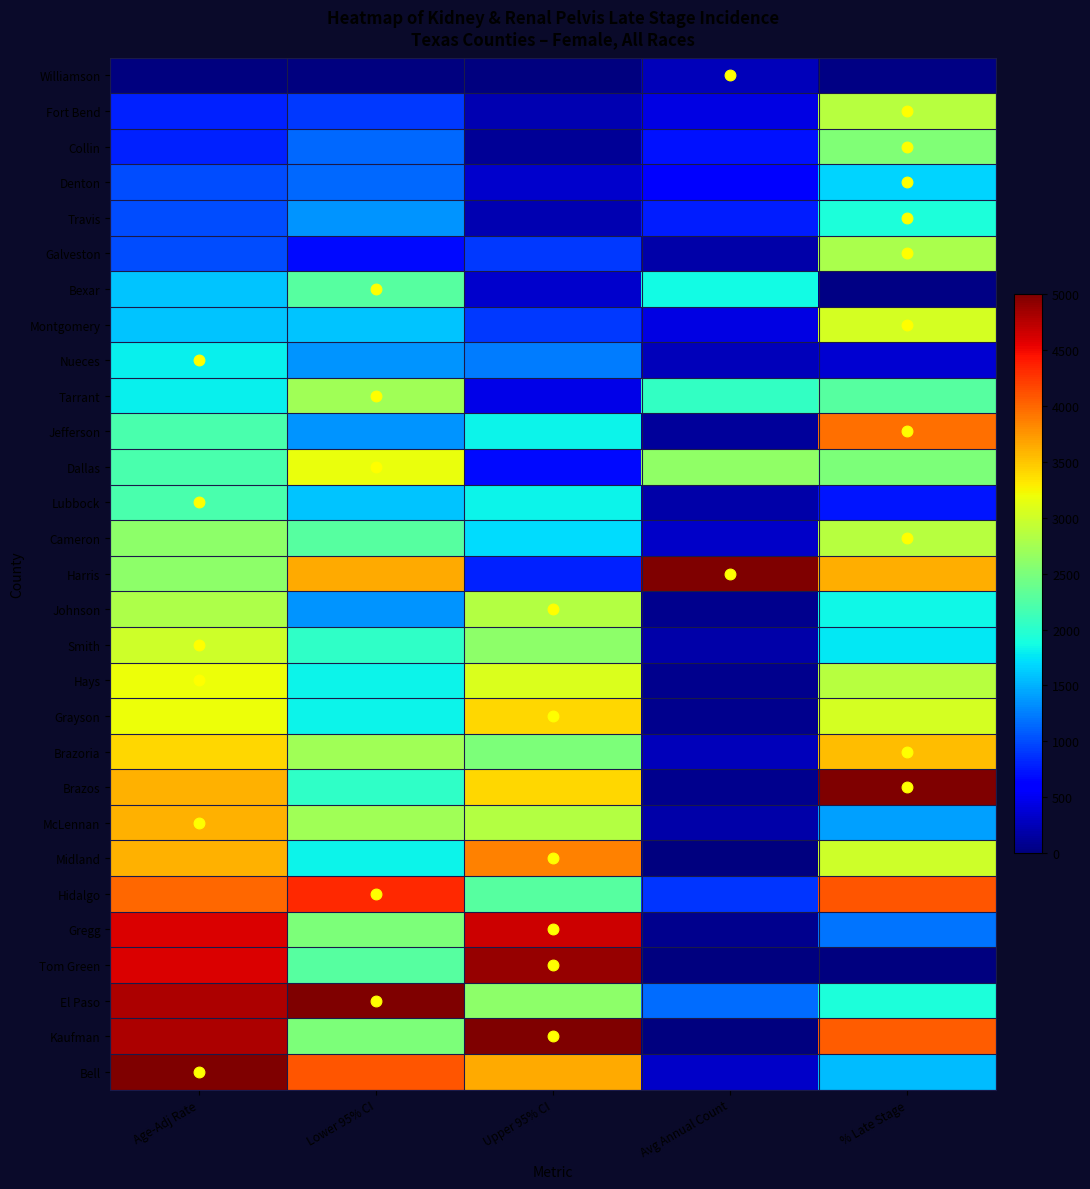

At how many categories does at least one series exceed 4044?

5